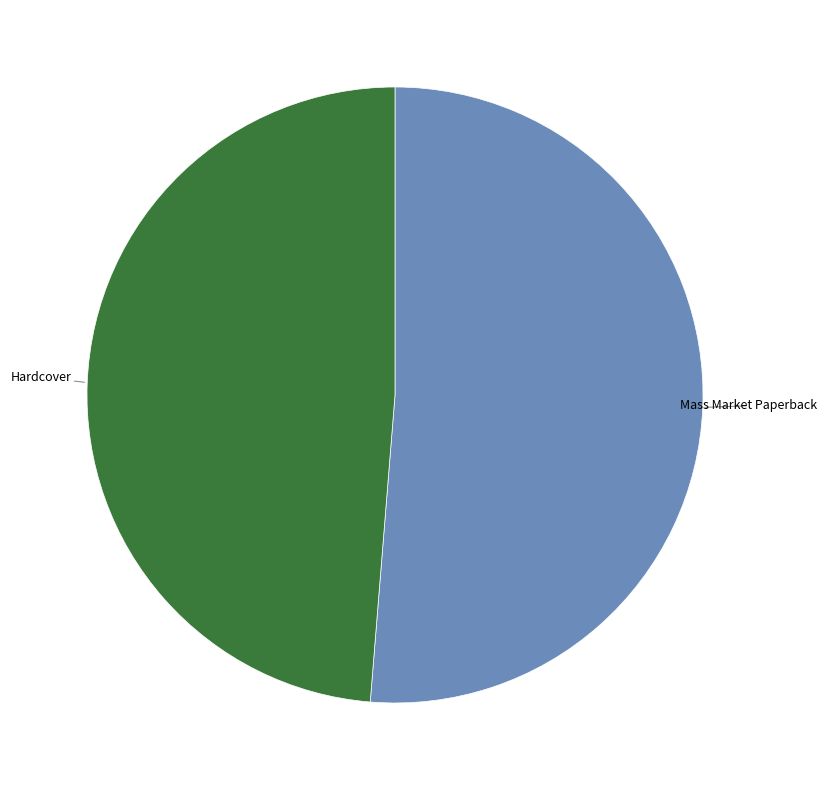

What is the majority slice?

Mass Market Paperback